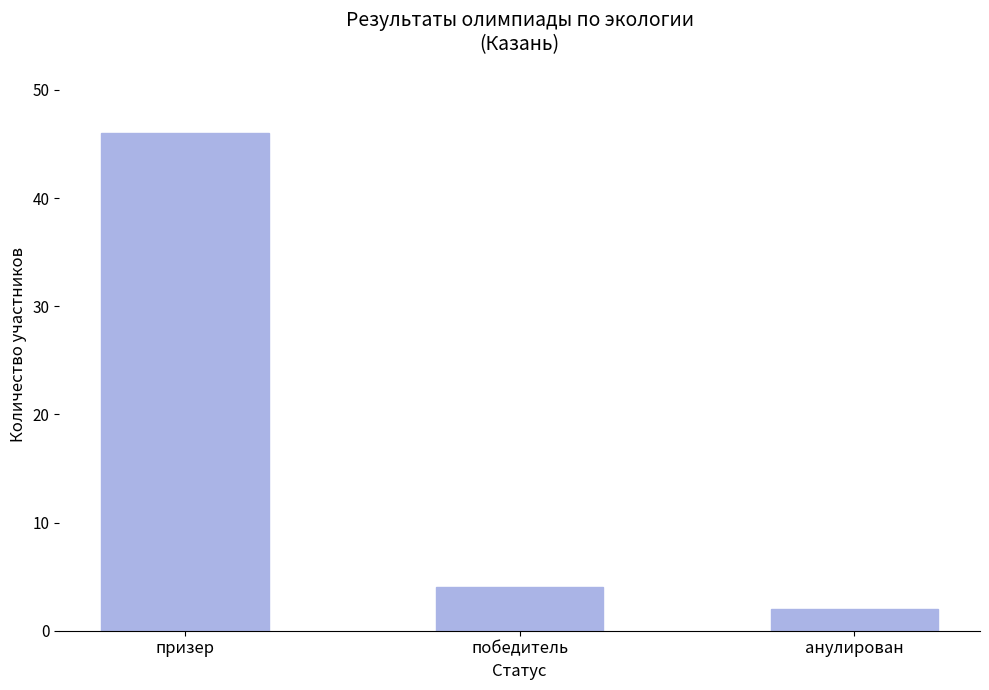

Which category has the highest value across all series?

призер